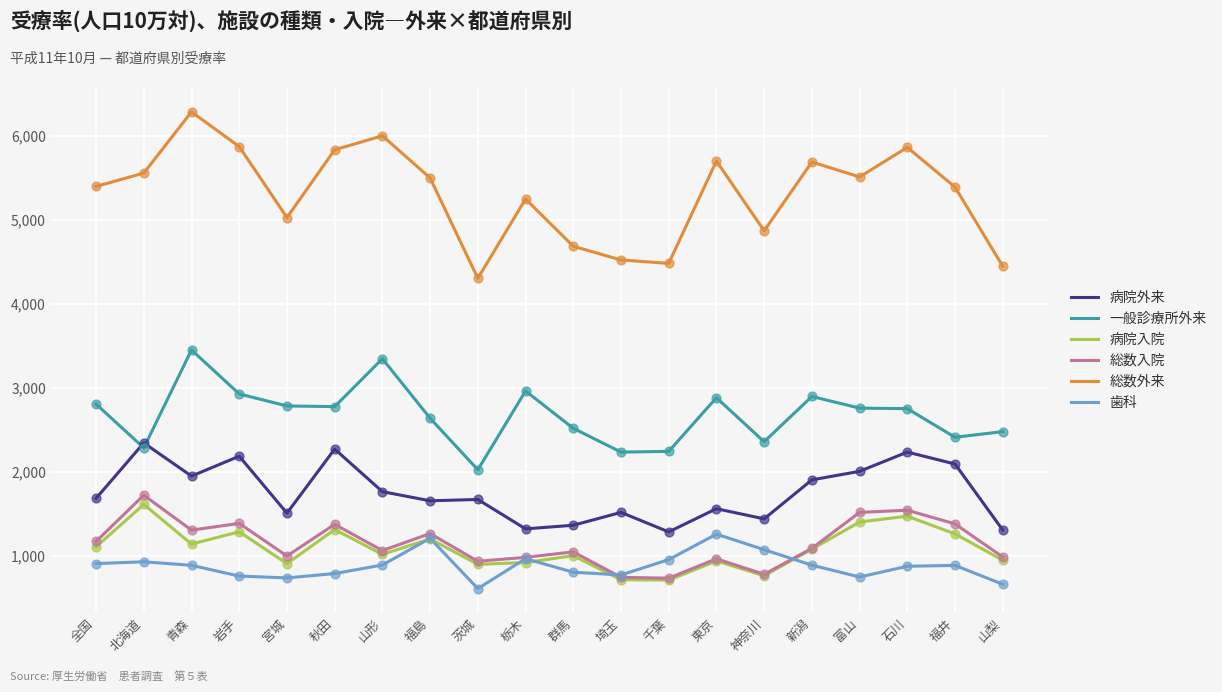

What are all the series names shown in the legend?

病院外来, 一般診療所外来, 病院入院, 総数入院, 総数外来, 歯科